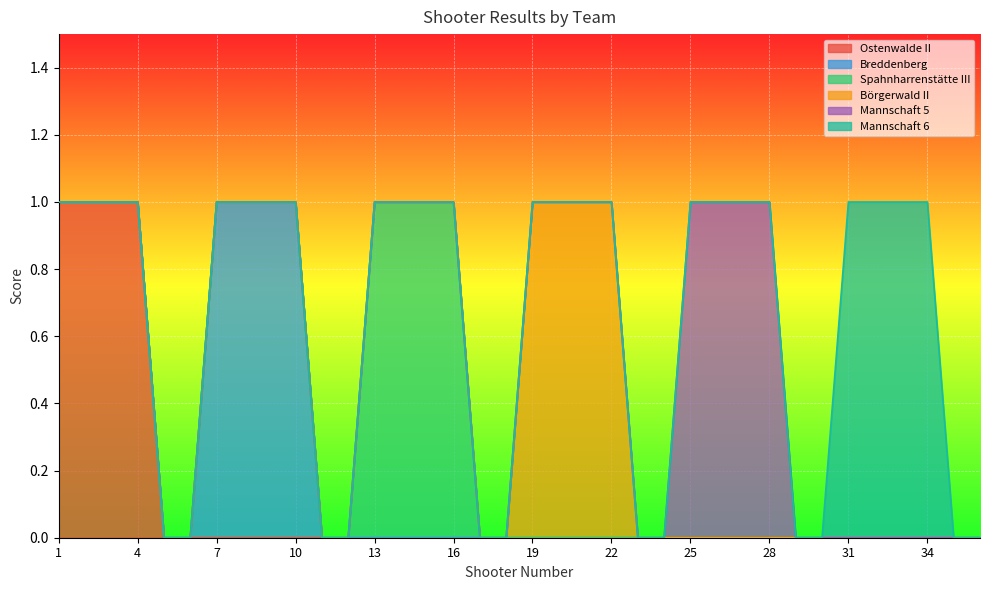

Where is Breddenberg nearest to the value 0?

1